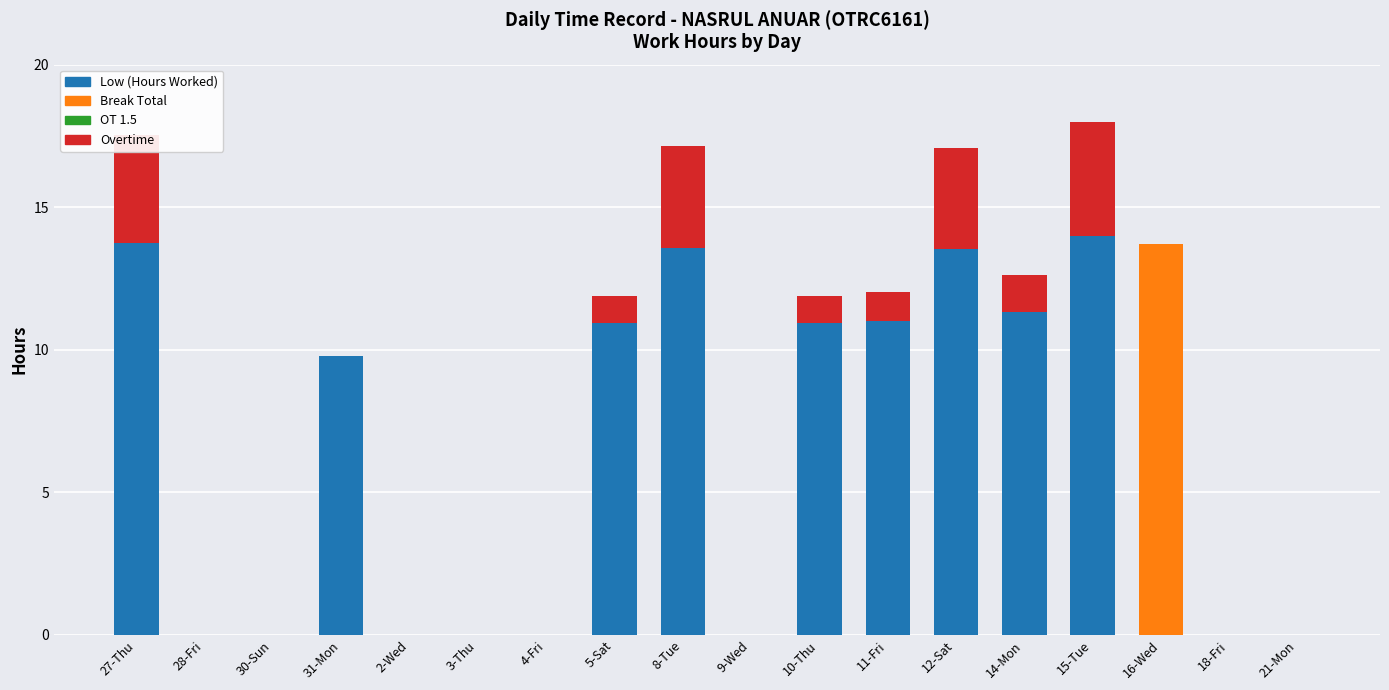

At which label does Low (Hours Worked) first exceed 9?

27-Thu